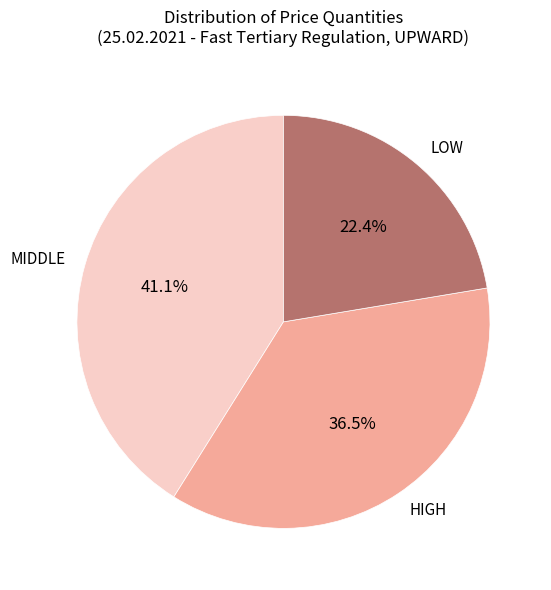

Approximately how many times larger is the value at LOW compared to MIDDLE?

0.5